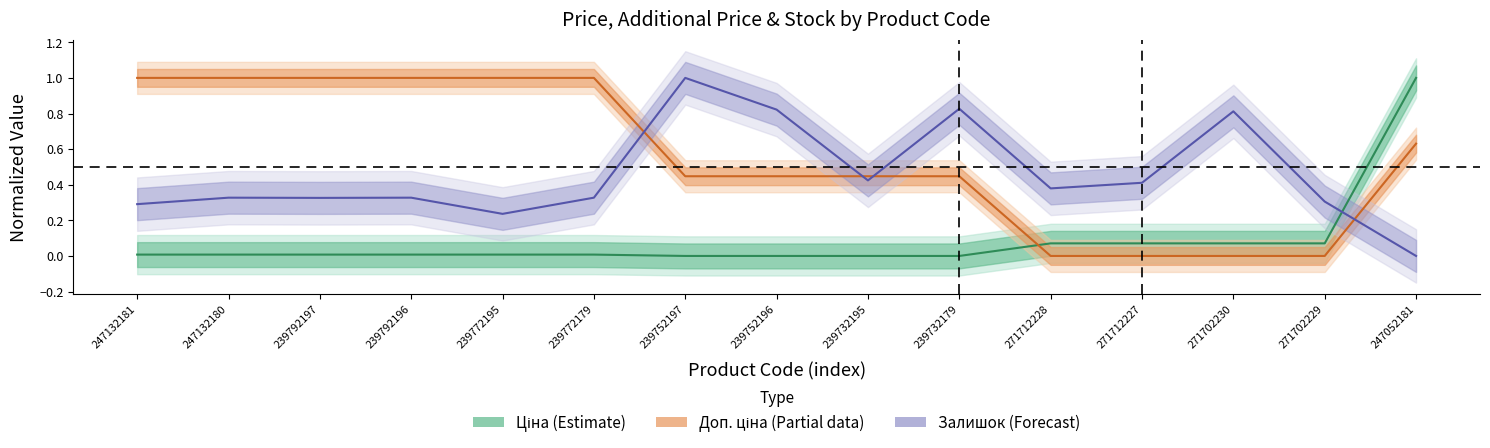

What is the average value of the Доп. ціна series?

0.6